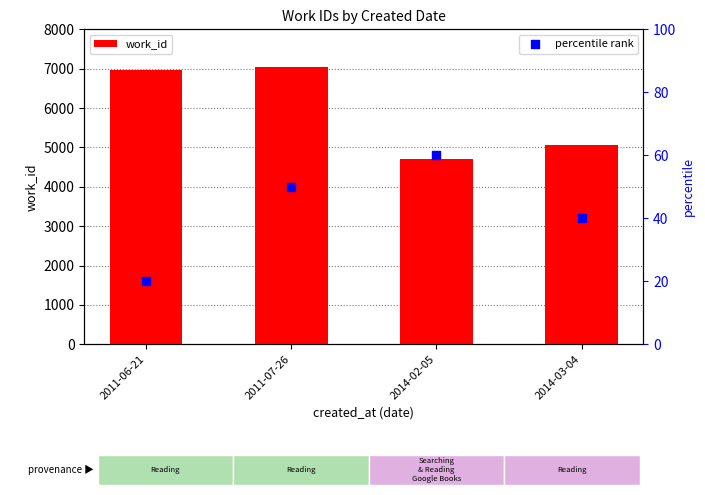

Which series has the largest total across all categories?

work_id